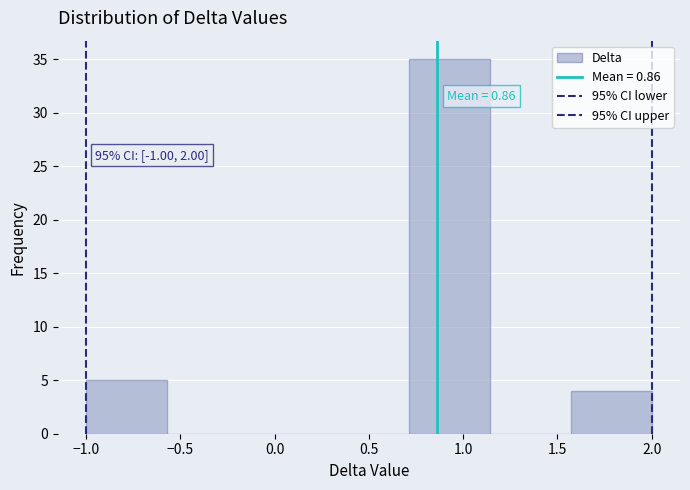

Which range on the x-axis has the tallest bar?

0.70 to 1.15